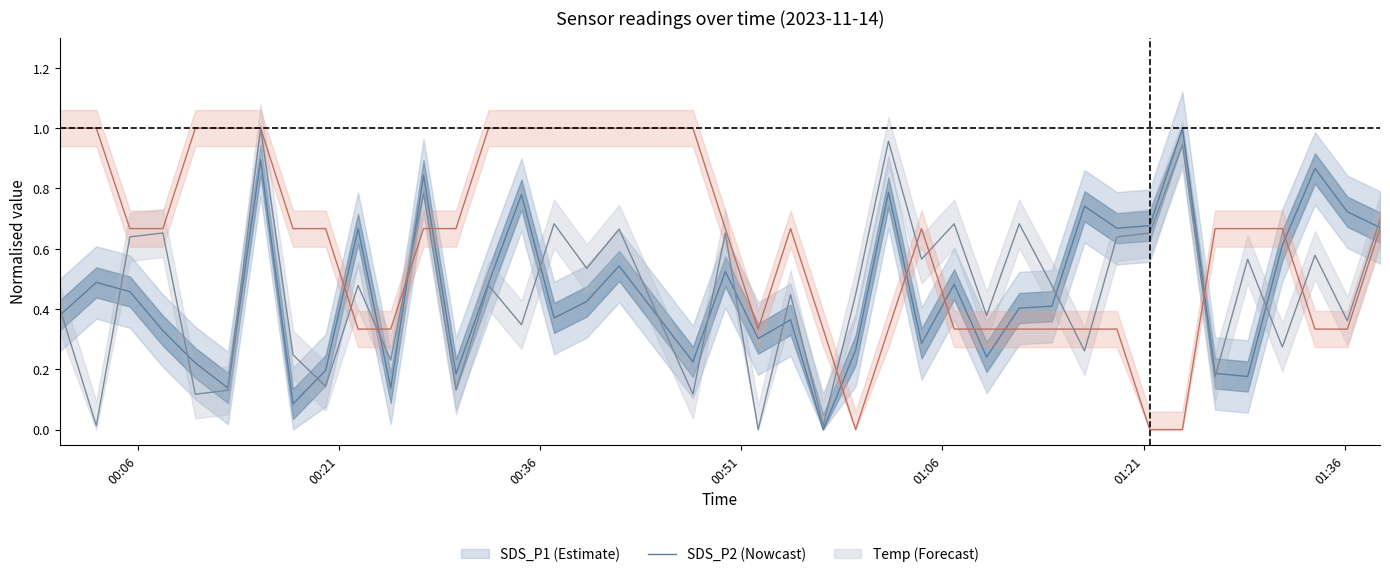

What is the sum of all Temp values?

24.0